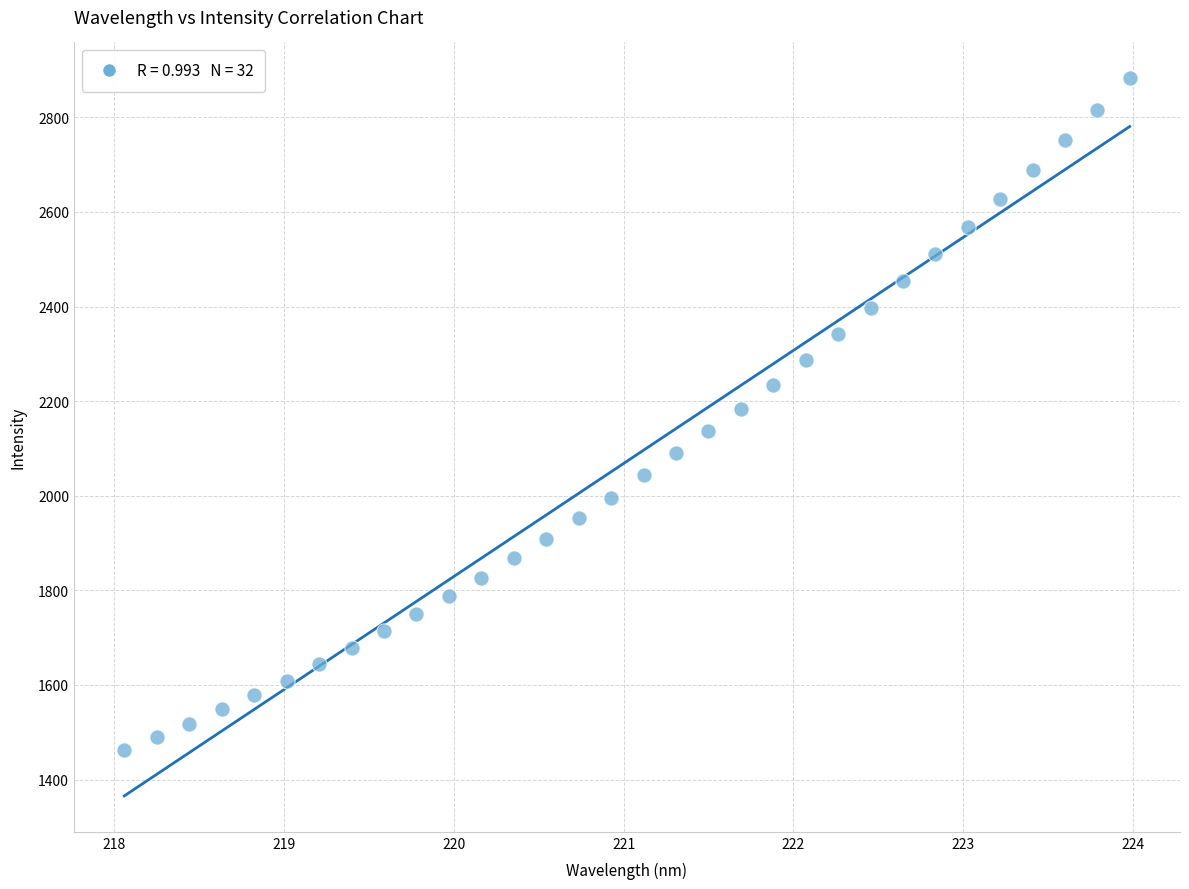

What is the range of Y values (max minus min)?

1420.4